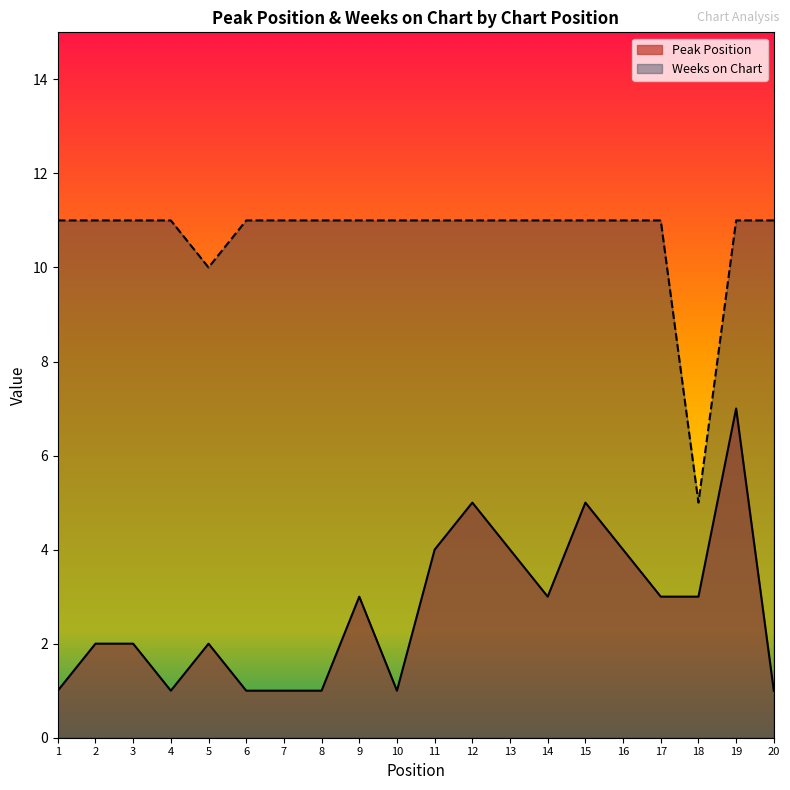

How many lines are shown in the chart?

2